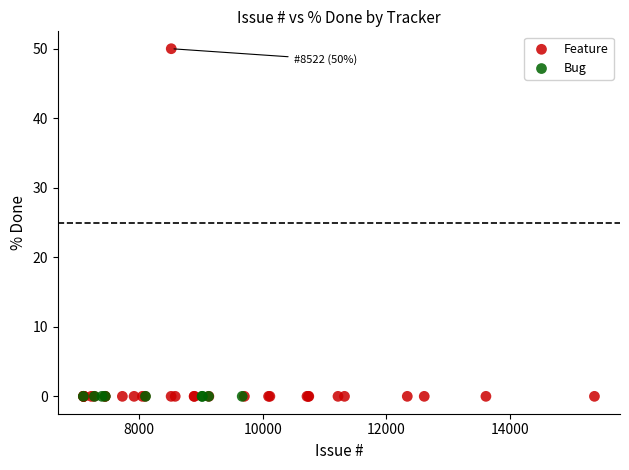

Which series reaches the maximum Y coordinate?

Feature